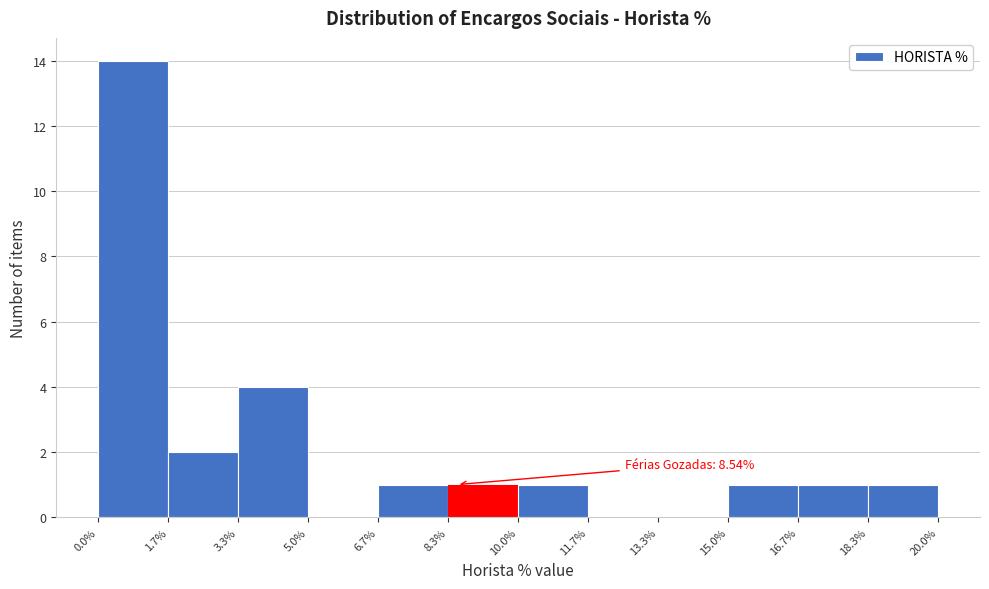

Over which range of the x-axis is the bar tallest?

0.0% to 1.7%